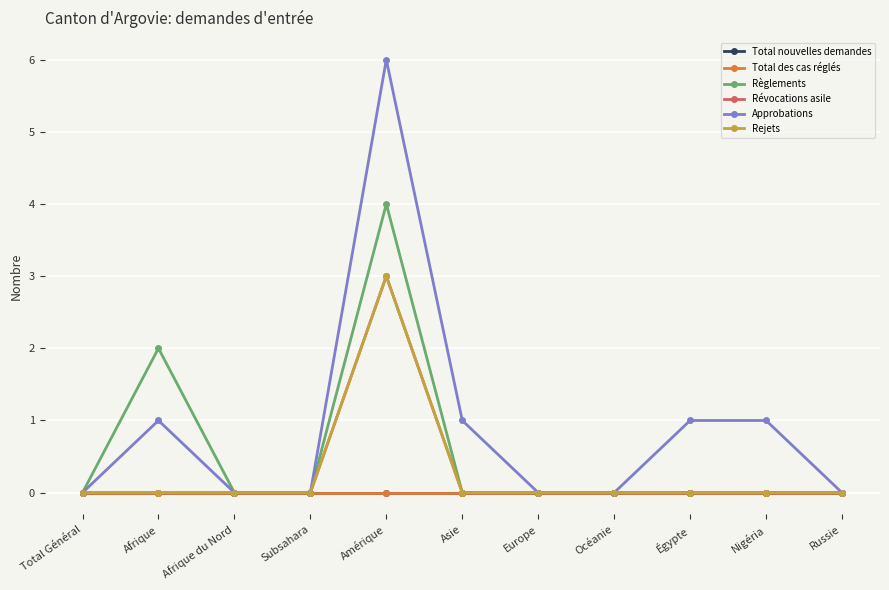

Is it true that Approbations equals -4 at Europe?

False